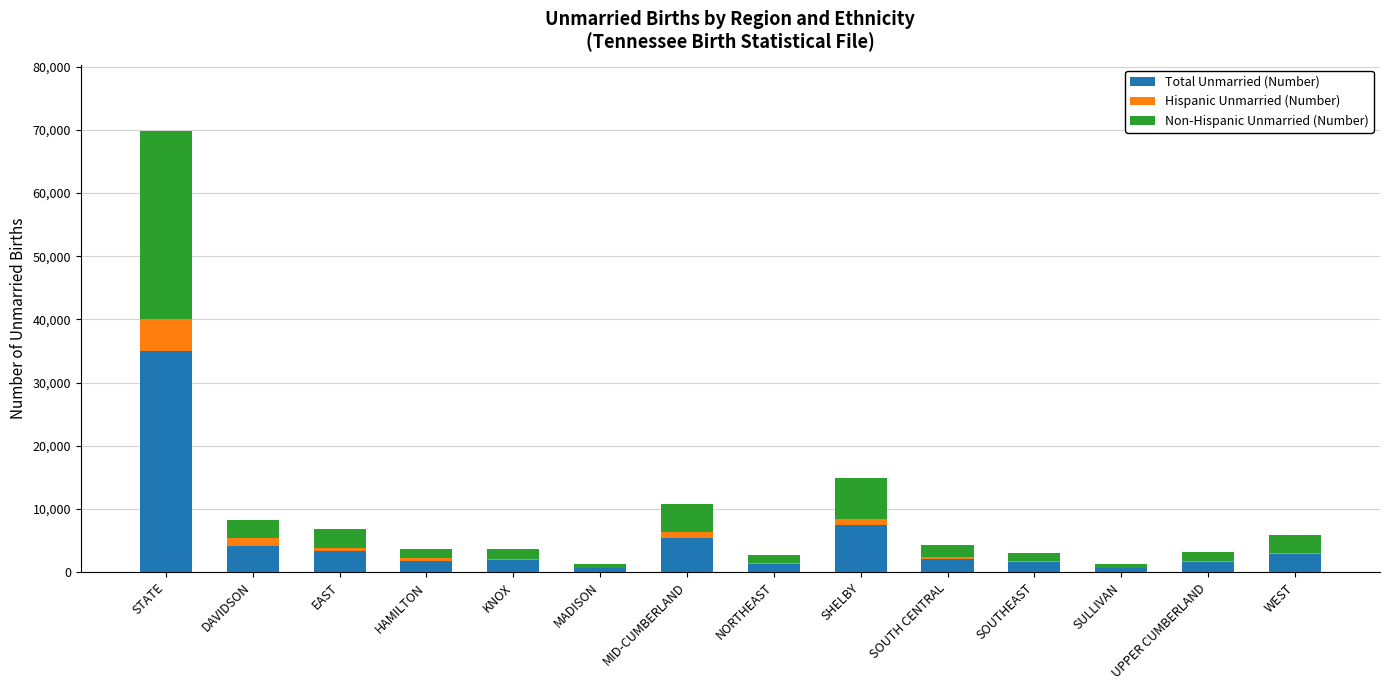

At which category is the sum across all series the highest?

STATE